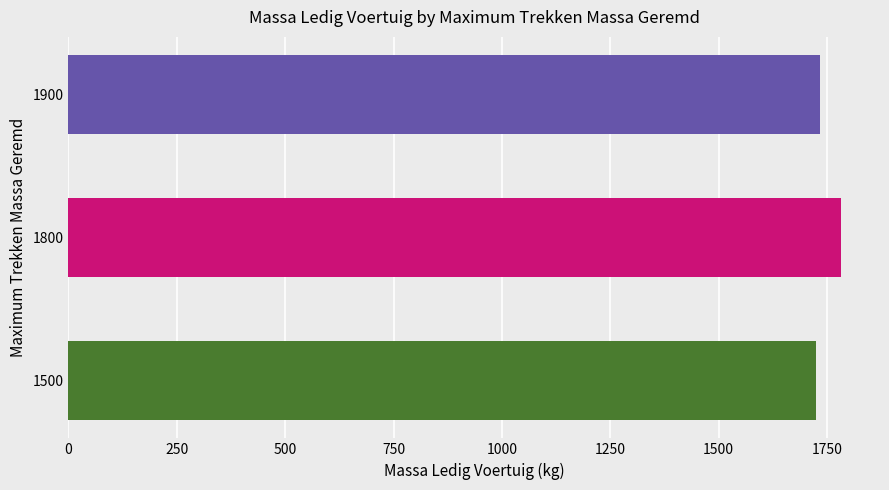

What is the average value?

1747.1